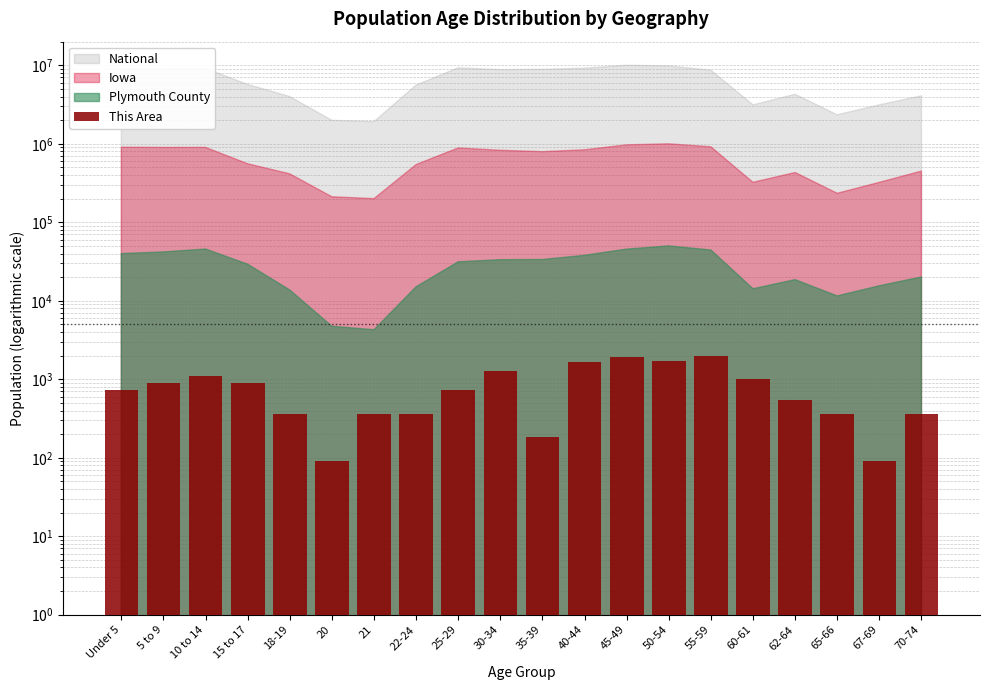

Which category has the highest value across all series?

55-59